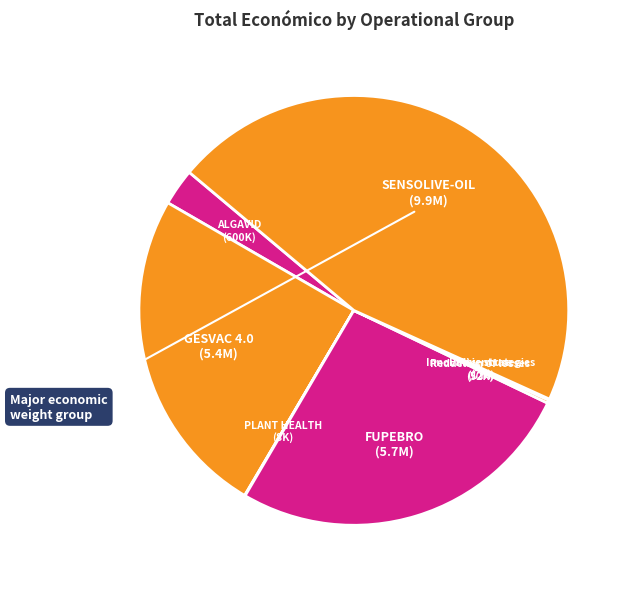

Is the sum of SENSOLIVE-OIL and ALGAVID greater than half?

No